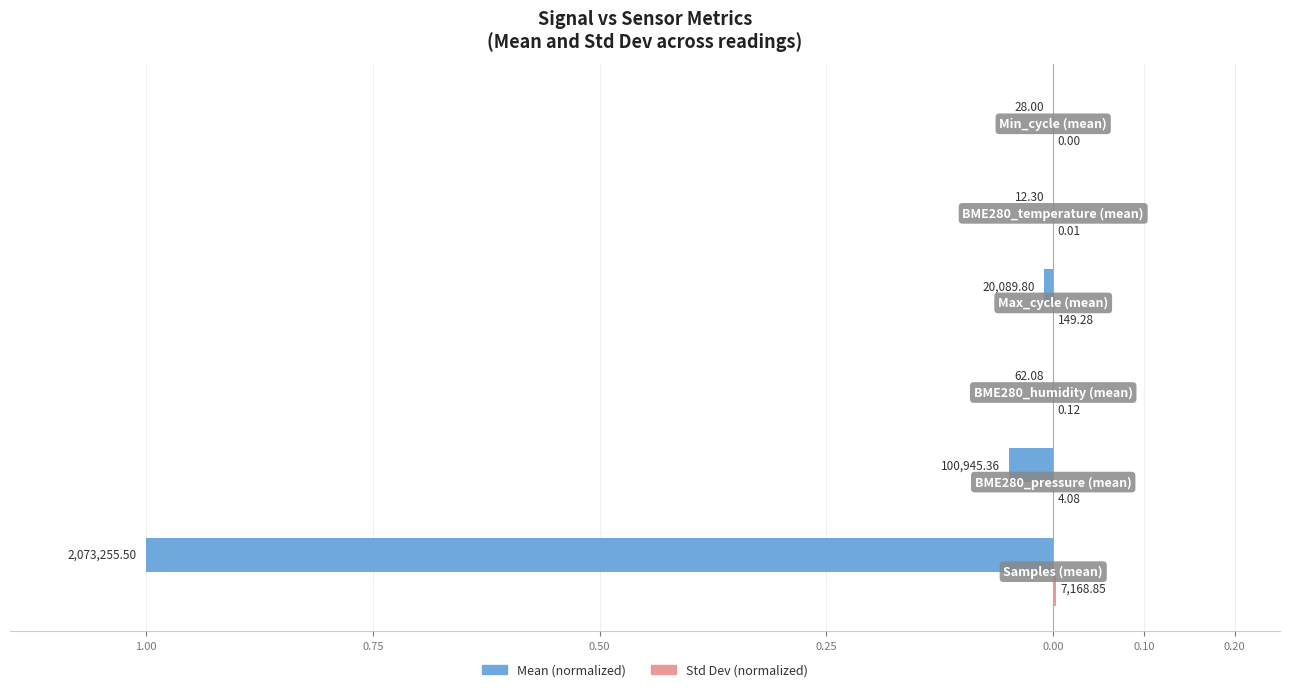

The Mean series shows -0.0 at 0.25. True or false?

True